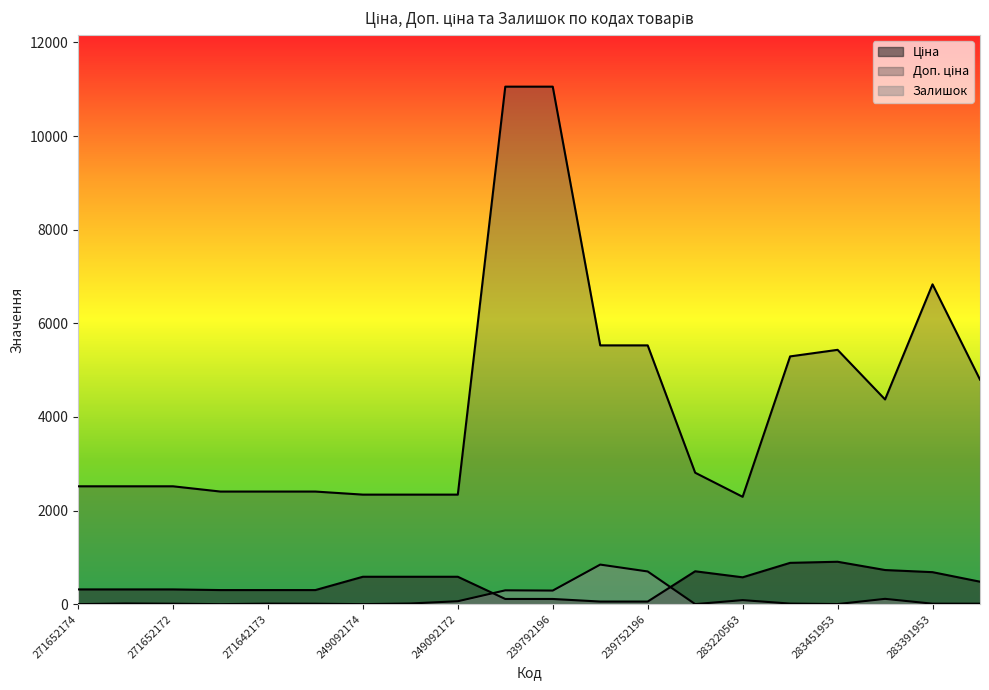

True or false: Доп. ціна has a value of 1371.2 at 283481953.

False